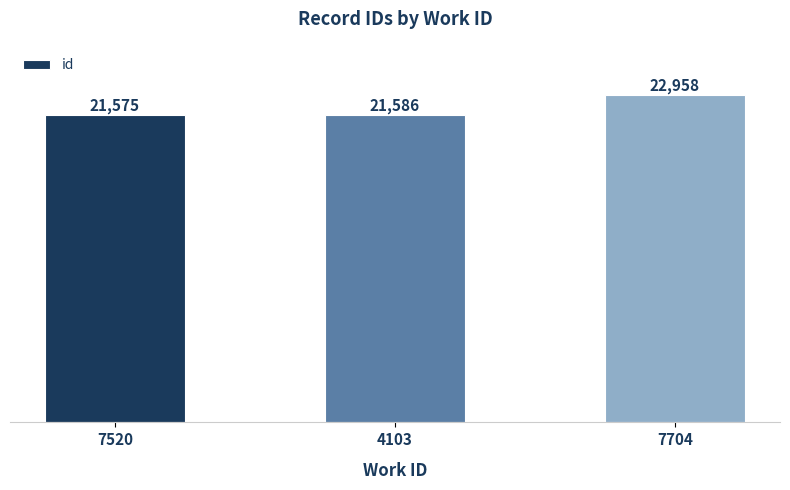

List the labels in order of value, largest first.

7704, 4103, 7520